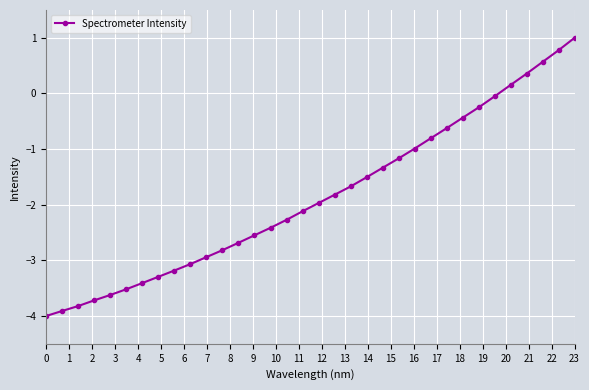

What is the difference between the maximum and minimum values?

5.0